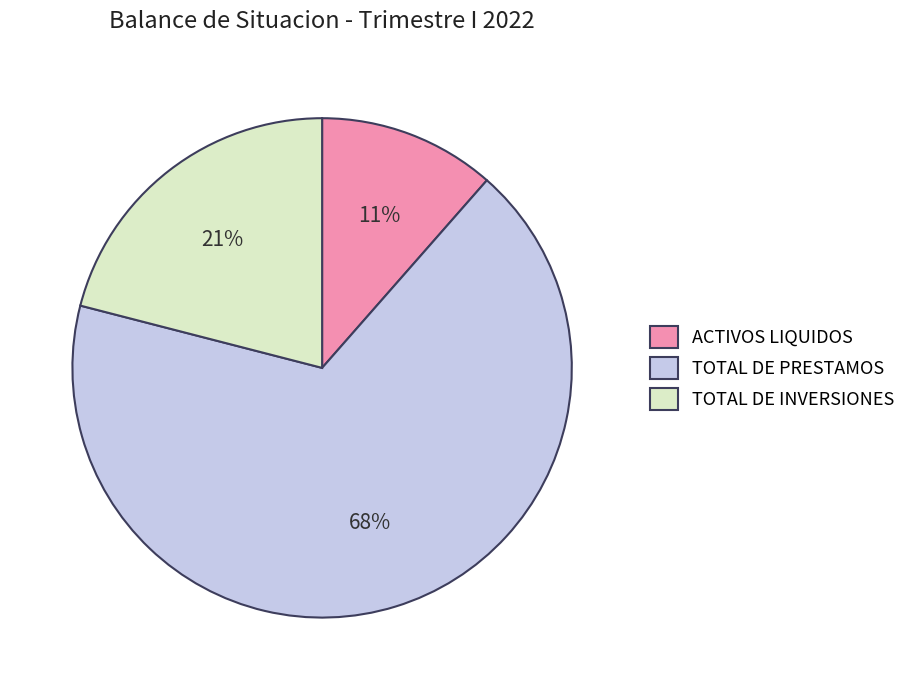

To the nearest percent, what is the difference between the ACTIVOS LIQUIDOS and TOTAL DE INVERSIONES slice percentages?

10%